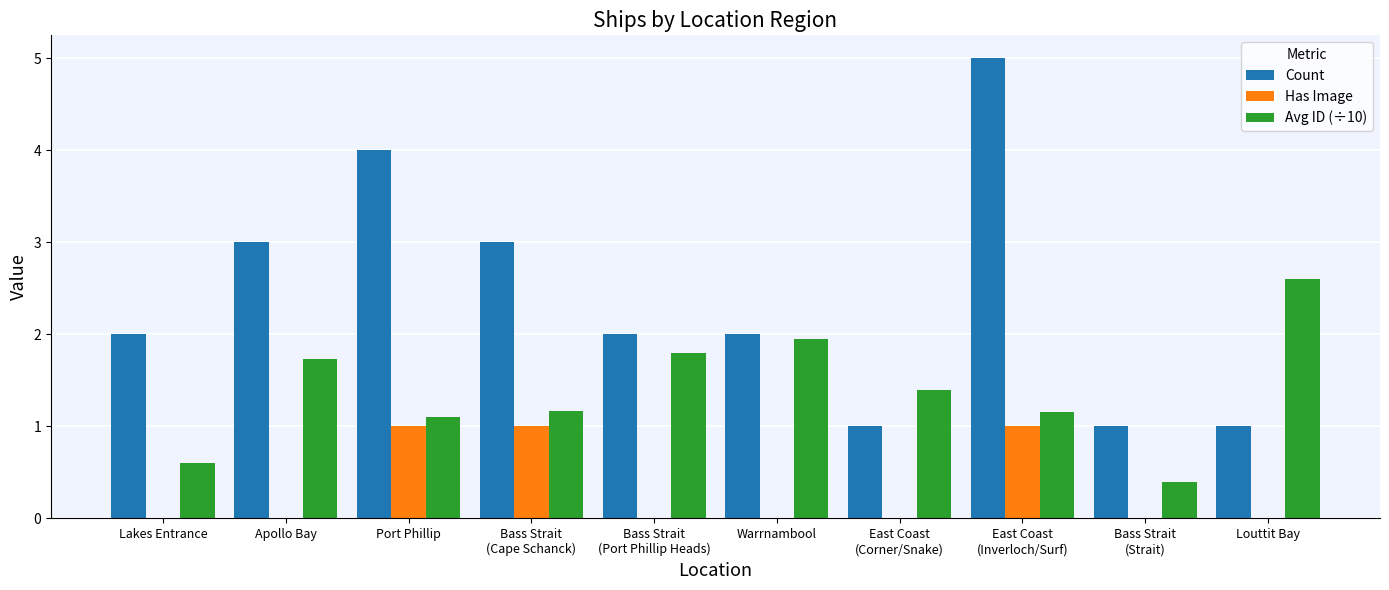

Read the Has Image value at Port Phillip.

1.0